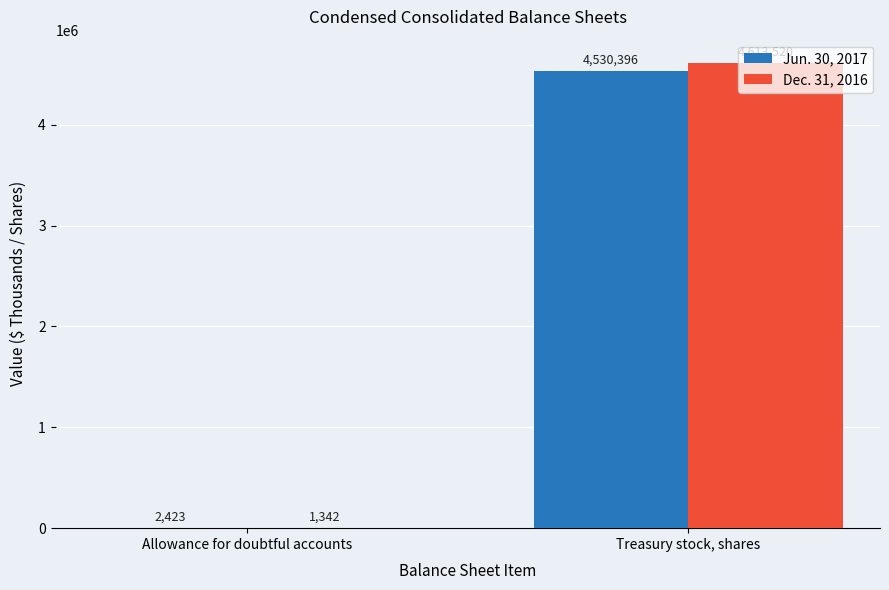

What is the difference between the Dec. 31, 2016 values at Allowance for doubtful accounts and Treasury stock, shares?

4612178